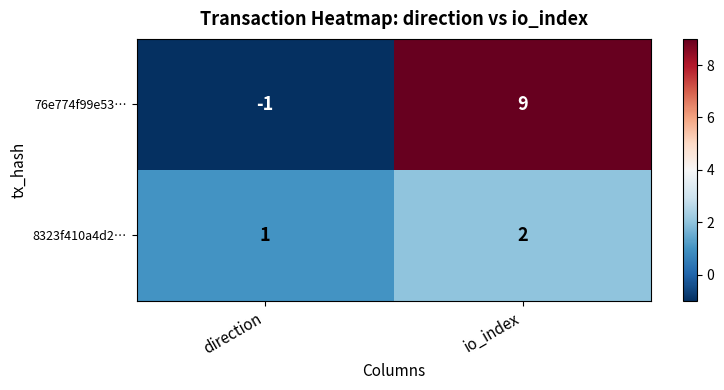

Reading left to right, transcribe all the data shown in this chart.

76e774f99e53…: direction=-1	io_index=9
8323f410a4d2…: direction=1	io_index=2